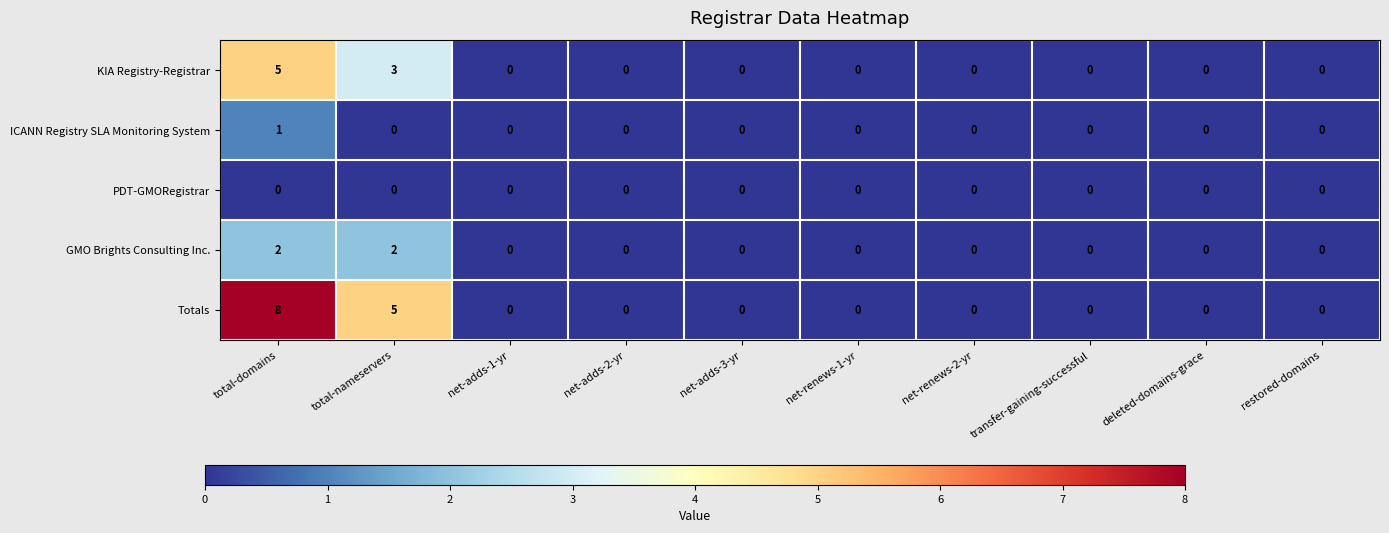

What is the sum of all GMO Brights Consulting Inc. values?

4